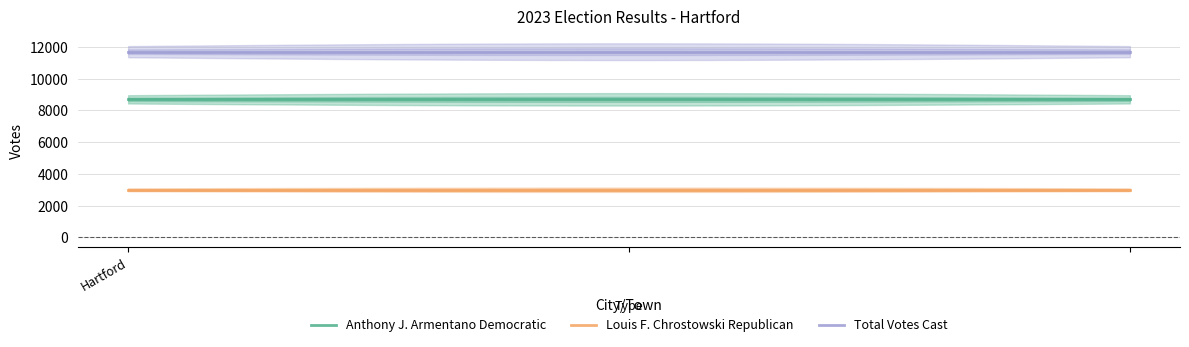

At how many categories does at least one series exceed 10115?

20